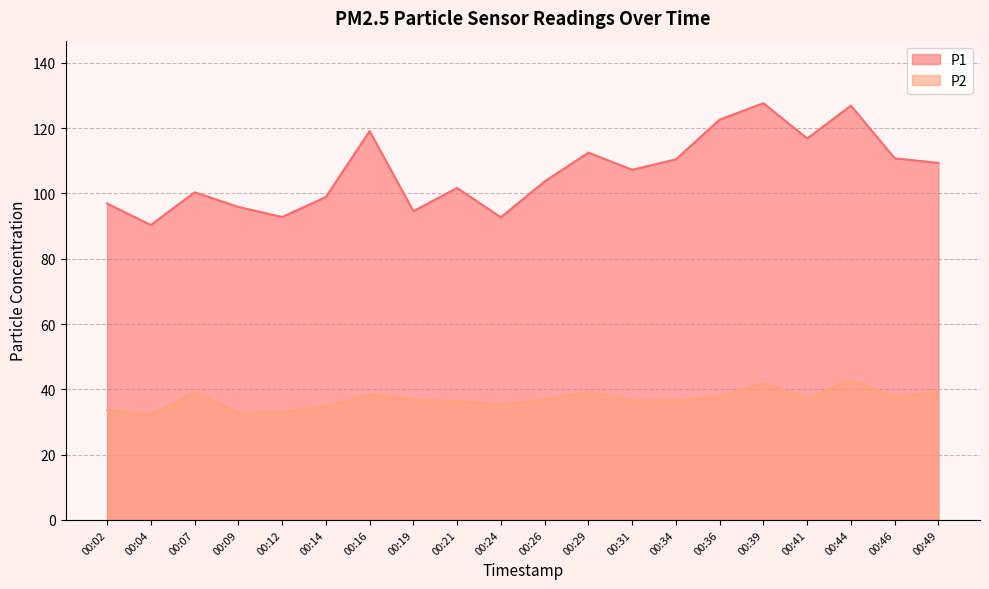

Does the chart have visible grid lines?

Yes